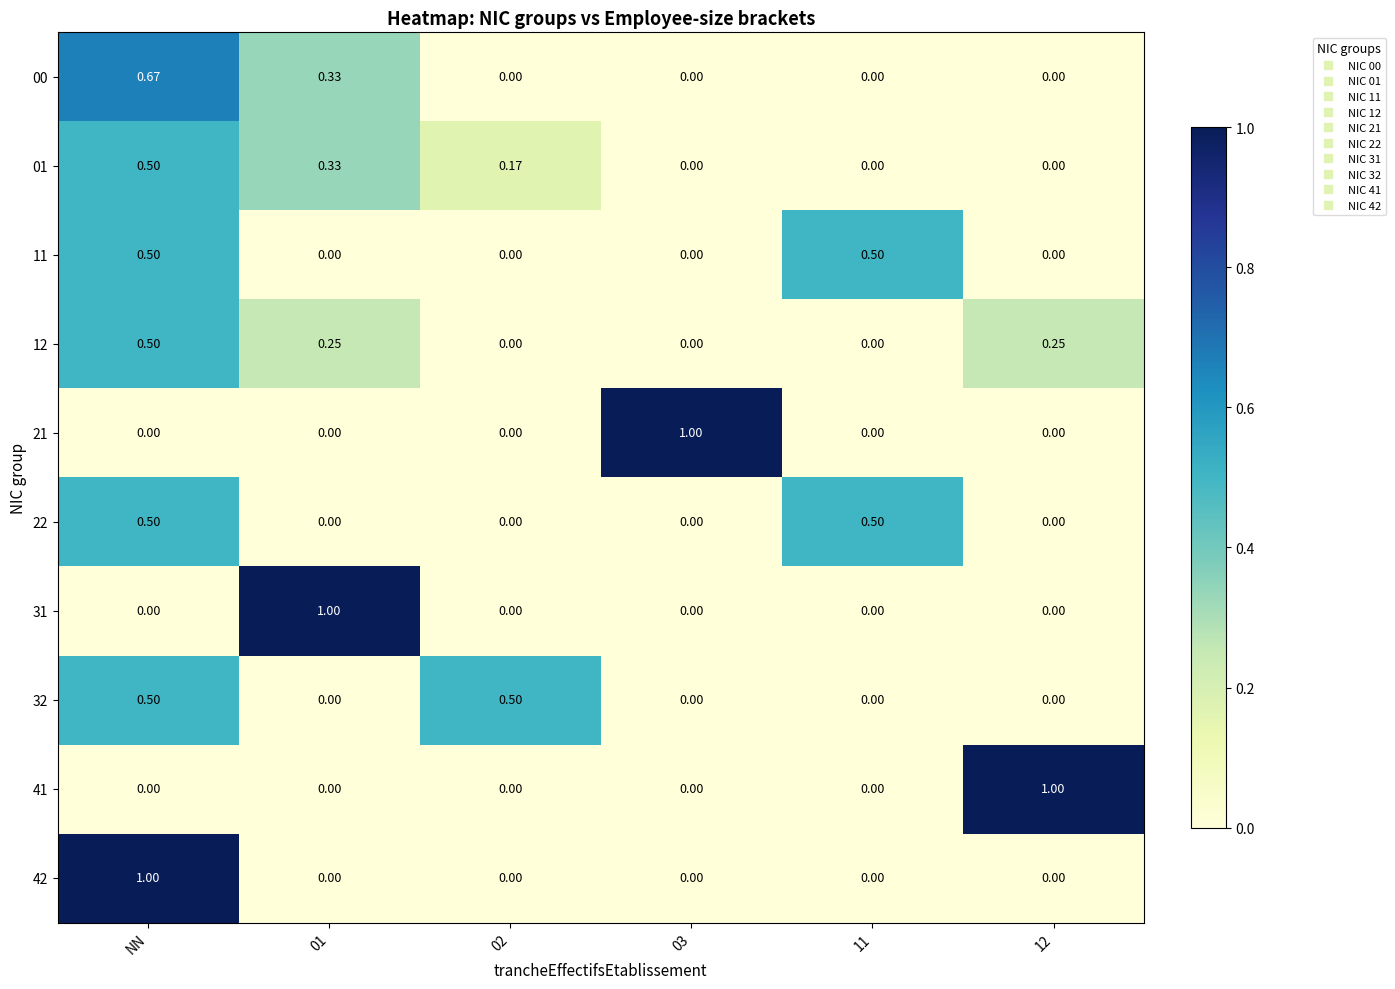

What is the greatest value displayed?

1.0